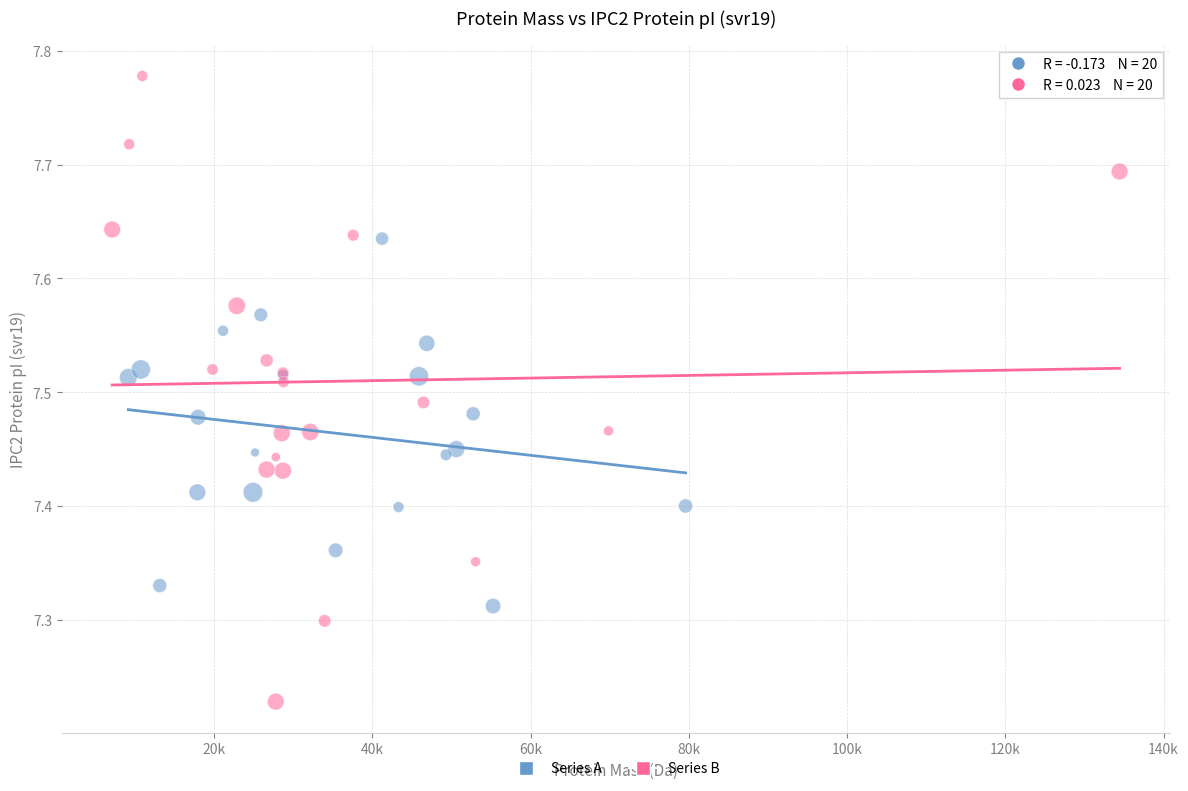

Which series contains the lowest Y value?

Series B